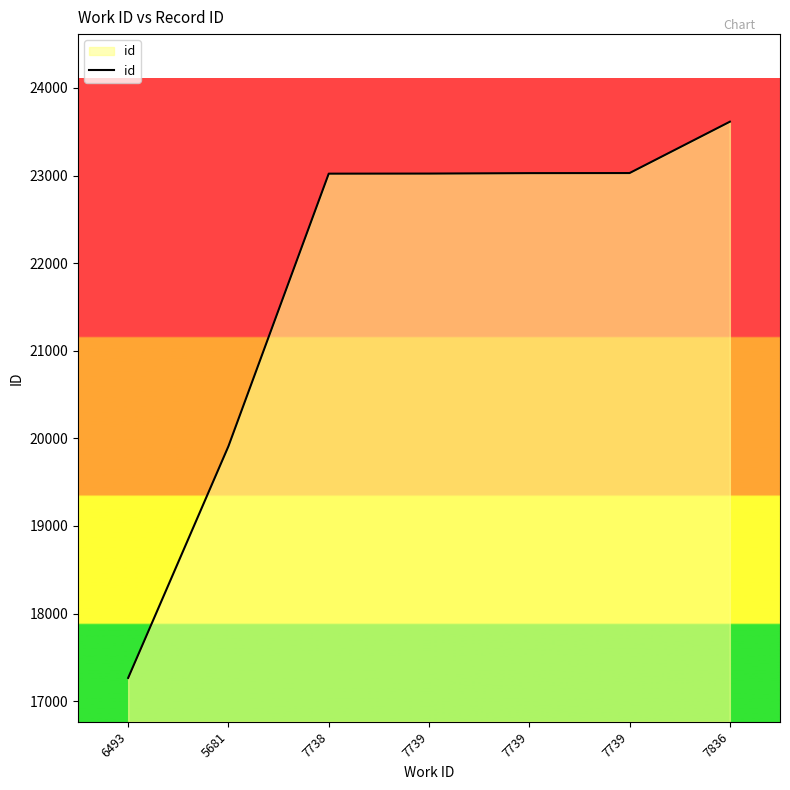

The value at 7739 is 23027. True or false?

True